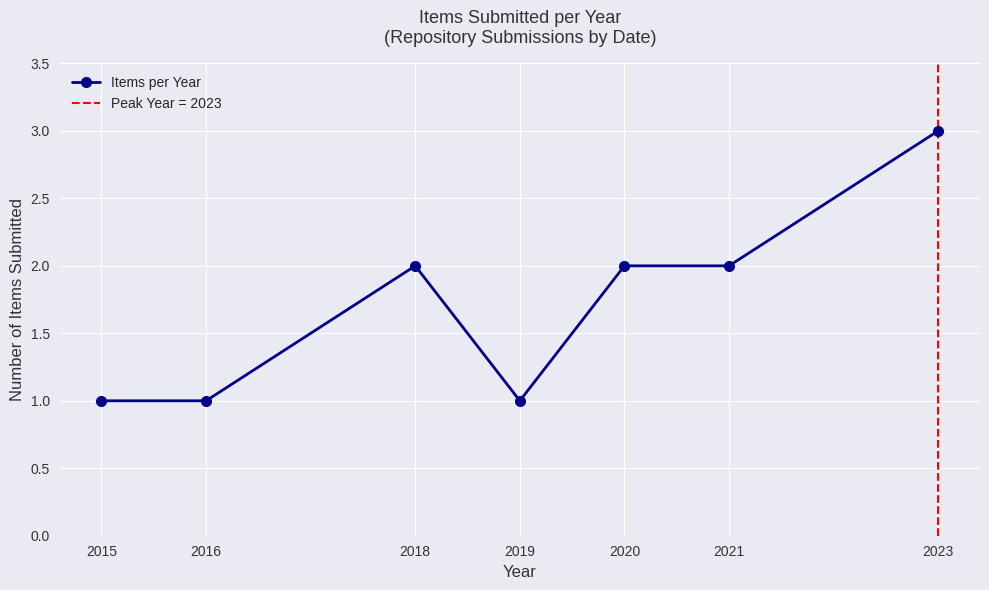

List the labels in order of value, largest first.

2023, 2018, 2020, 2021, 2015, 2016, 2019